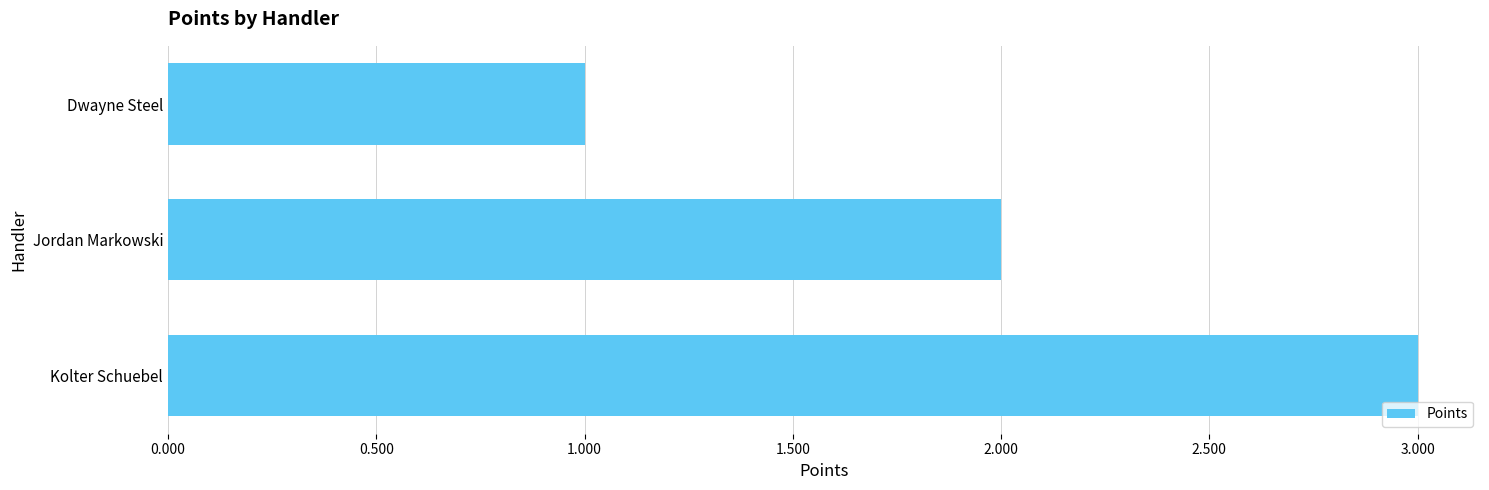

What is the label of the 1st bar from the top?

Dwayne Steel